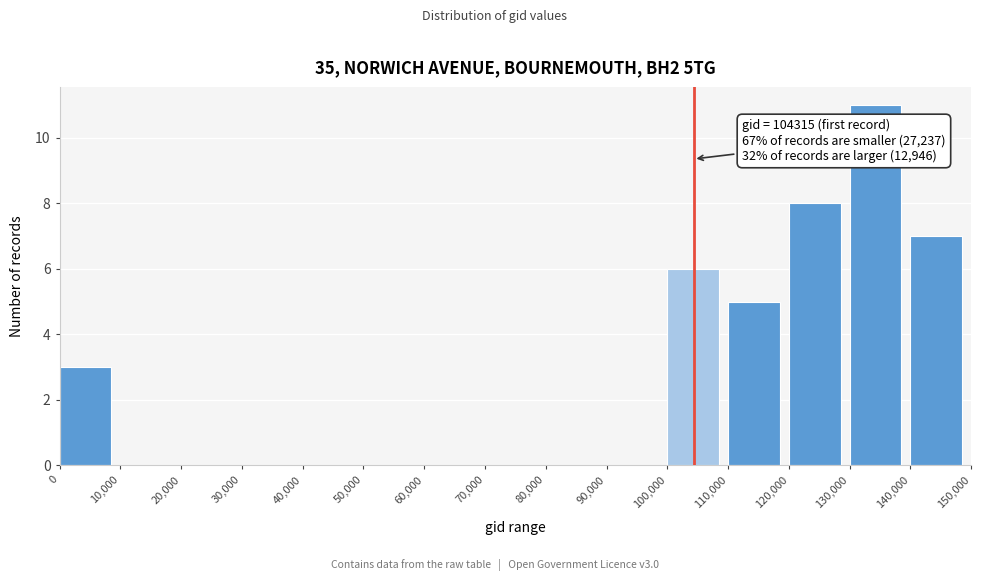

Over which range of the x-axis is the bar tallest?

130,000 to 140,000